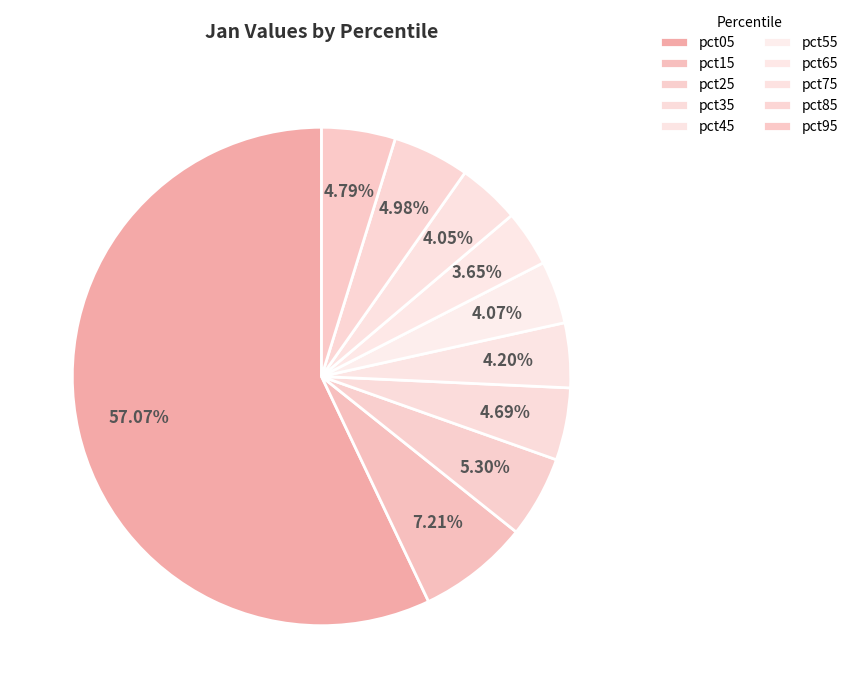

To the nearest percent, what is the difference between the largest and smallest slice percentages?

53%